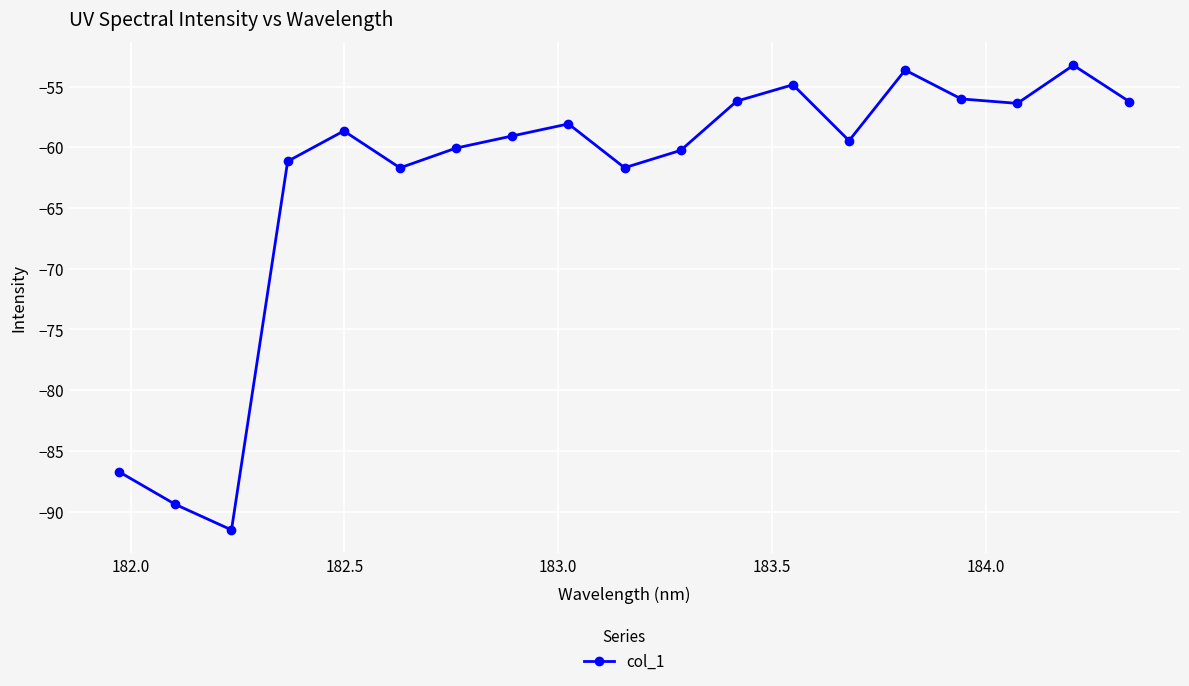

What is the average value?

-62.9